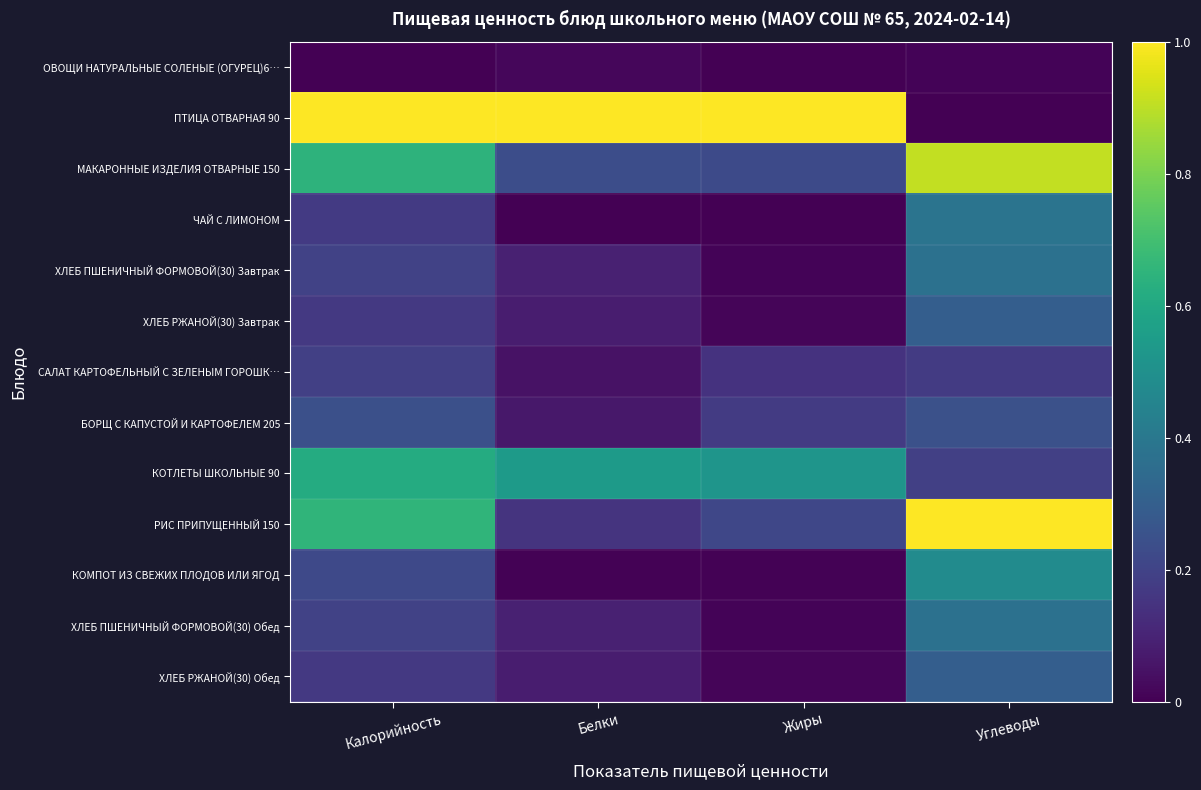

What is the difference between the highest and lowest values at Углеводы?

1.0